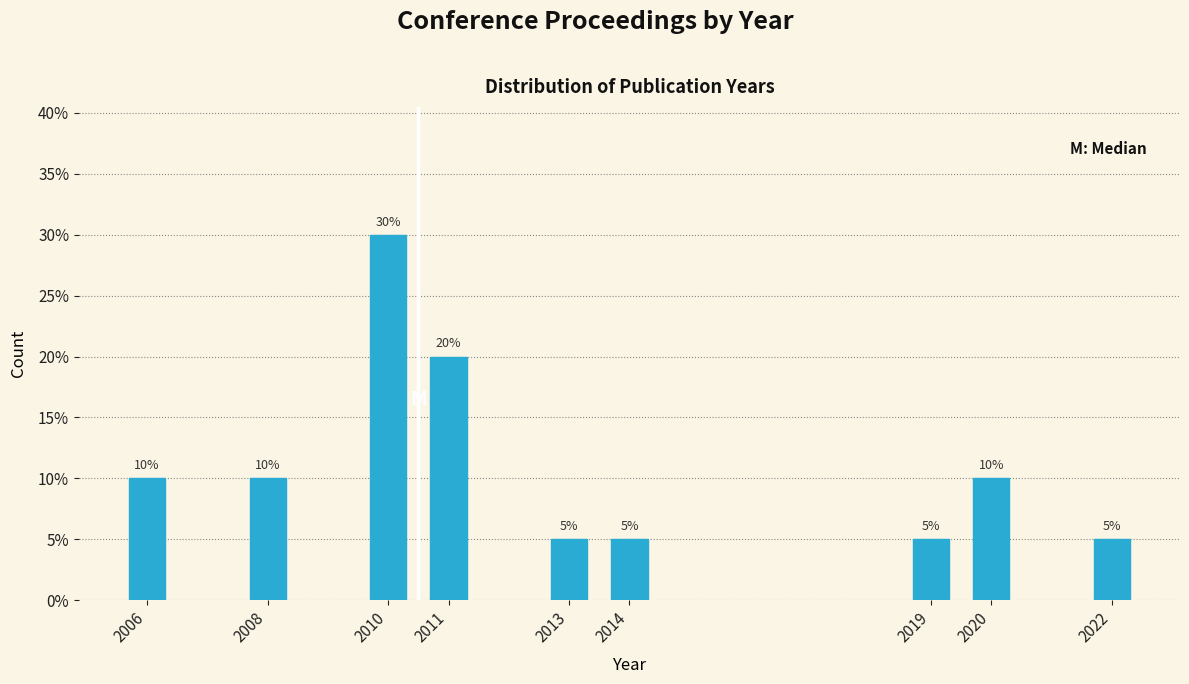

Does the chart contain any negative values?

No